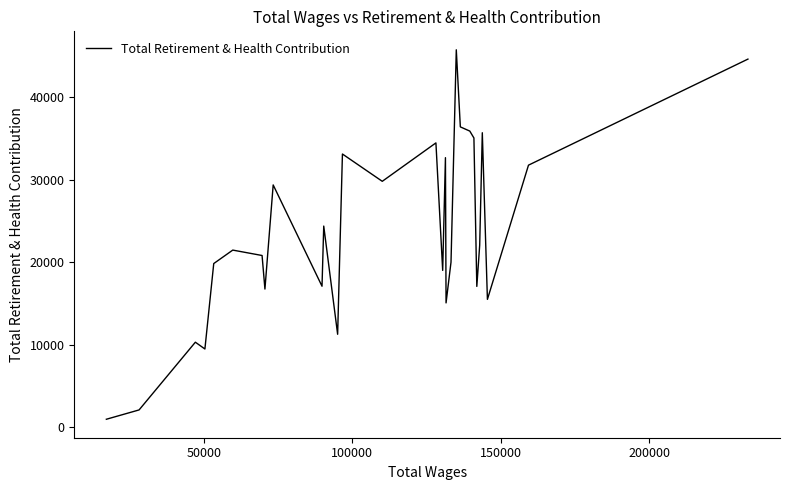

What is the difference between the maximum and minimum values?

44750.3